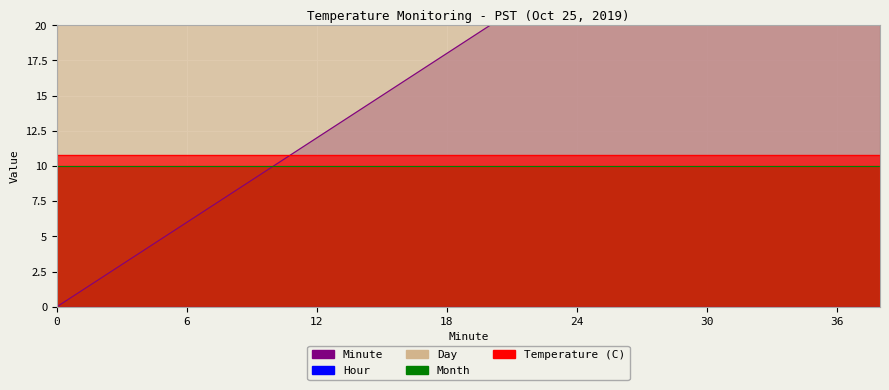

List the series in order of their peak value, lowest first.

Hour, Month, Temperature (C), Day, Minute